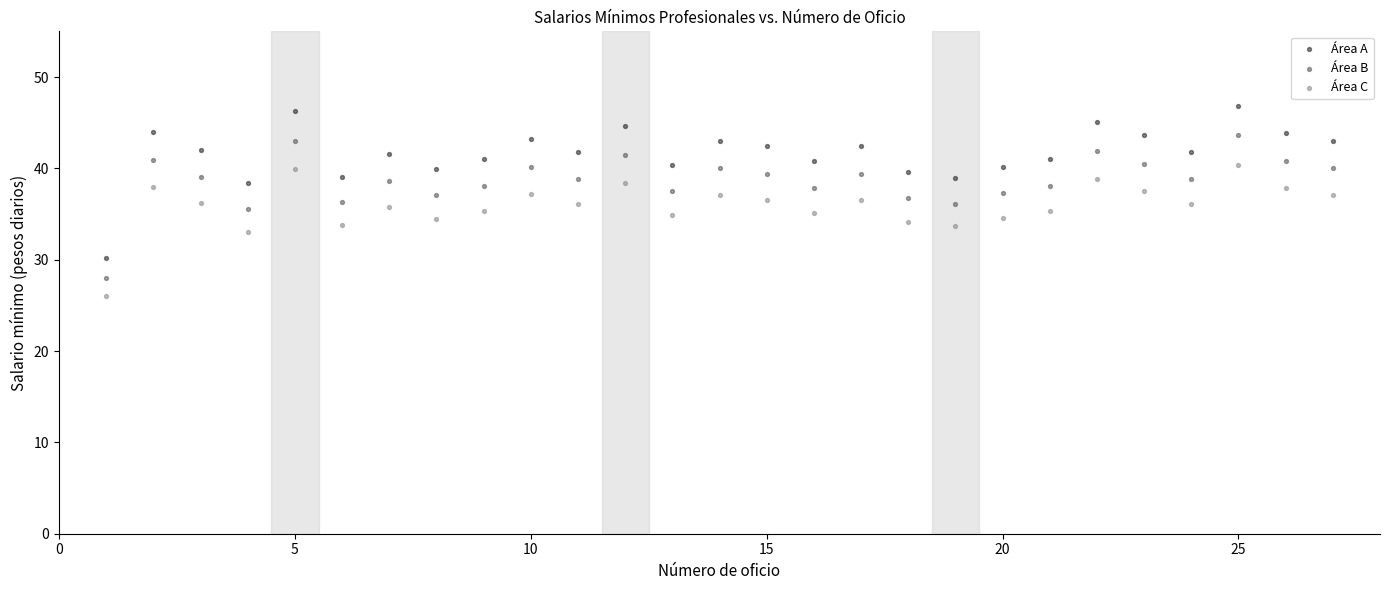

Which series reaches the maximum Y coordinate?

Área A